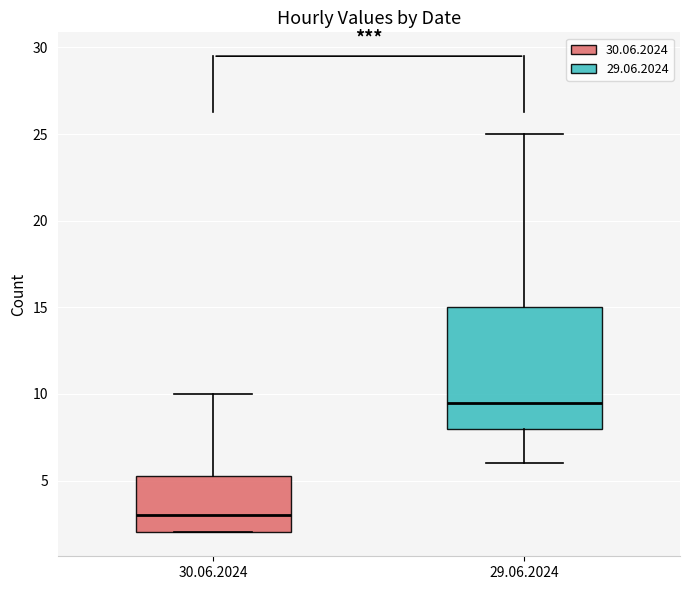

Where does the upper whisker of the box for 30.06.2024 end on the y-axis? The values are not printed on the chart, so give them approximately, as read against the axis.

10.0